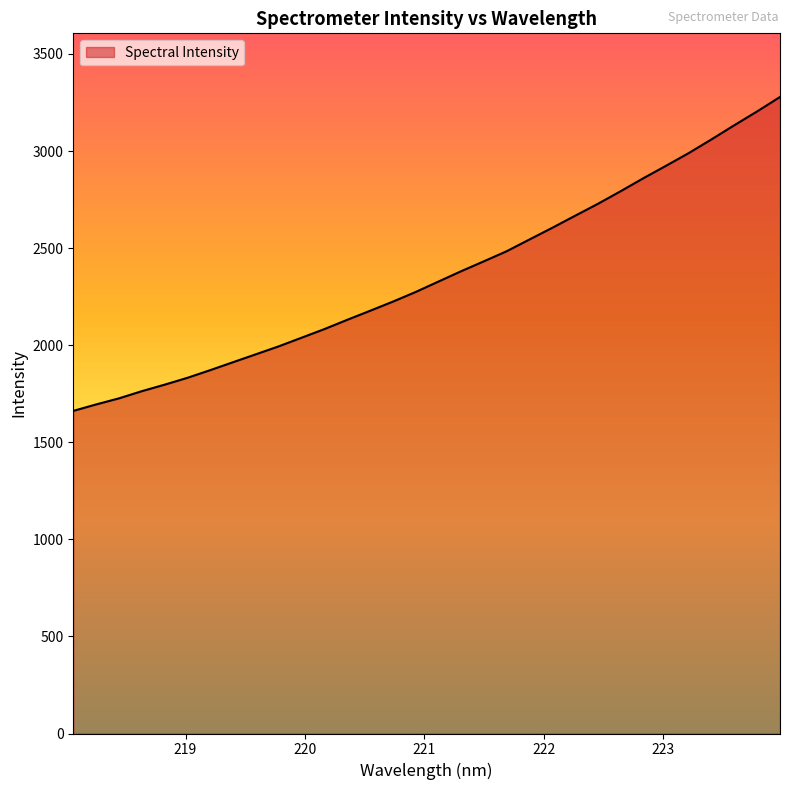

What is the maximum value shown in the chart?

3278.3